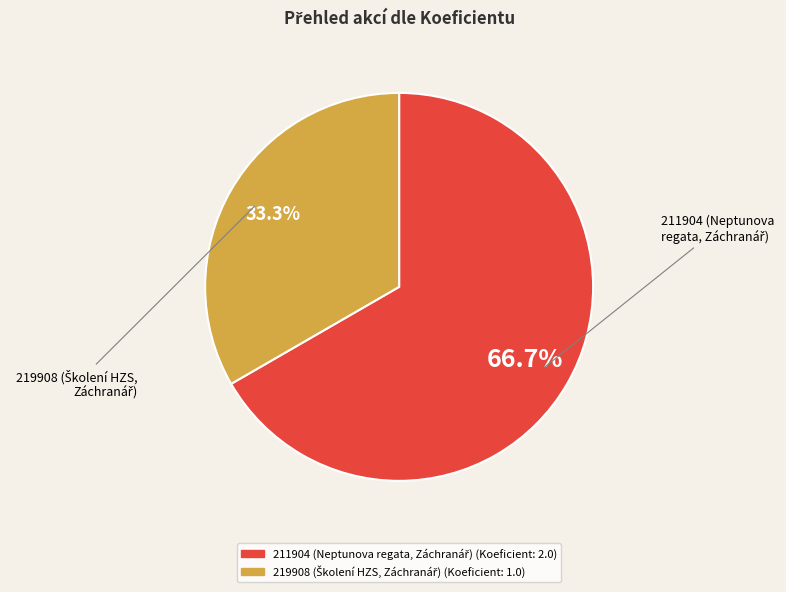

Count the number of slices in the pie.

2